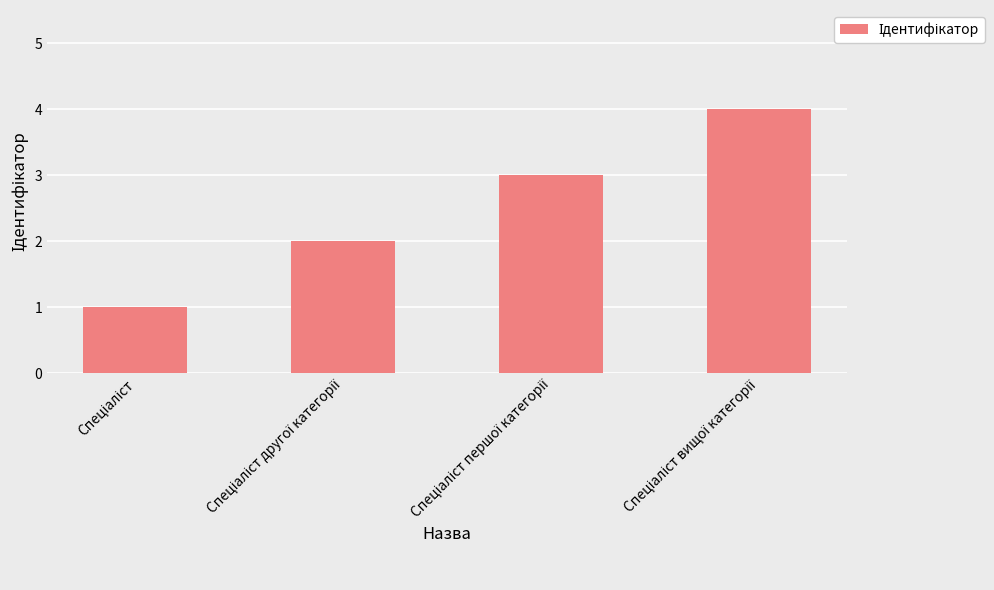

What is the maximum value shown in the chart?

4